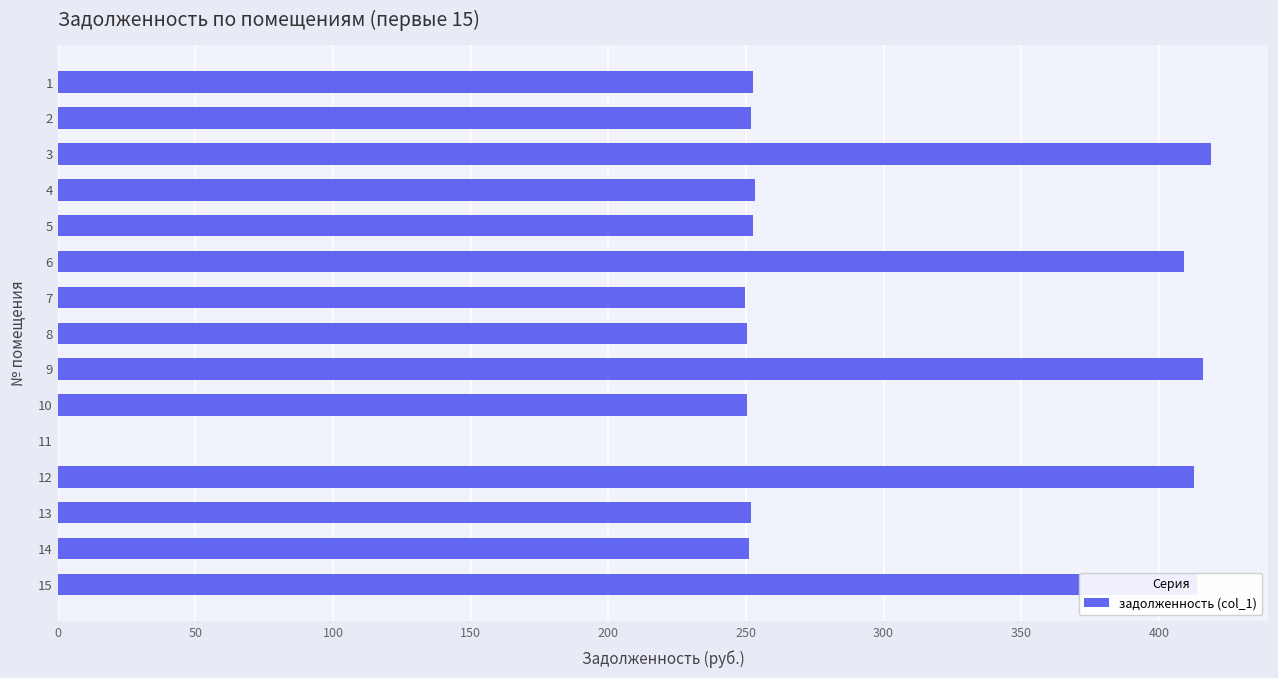

What is the maximum value shown in the chart?

418.8